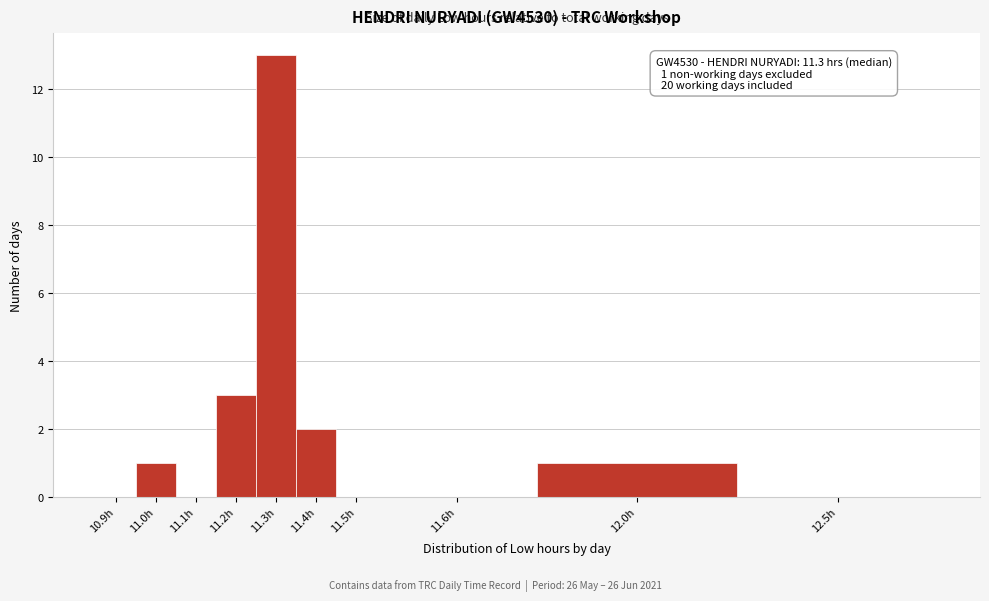

Reading right to left, transcribe all the data shown in this chart.

12.5h=0	12.0h=1	11.6h=0	11.5h=0	11.4h=2	11.3h=13	11.2h=3	11.1h=0	11.0h=1	10.9h=0